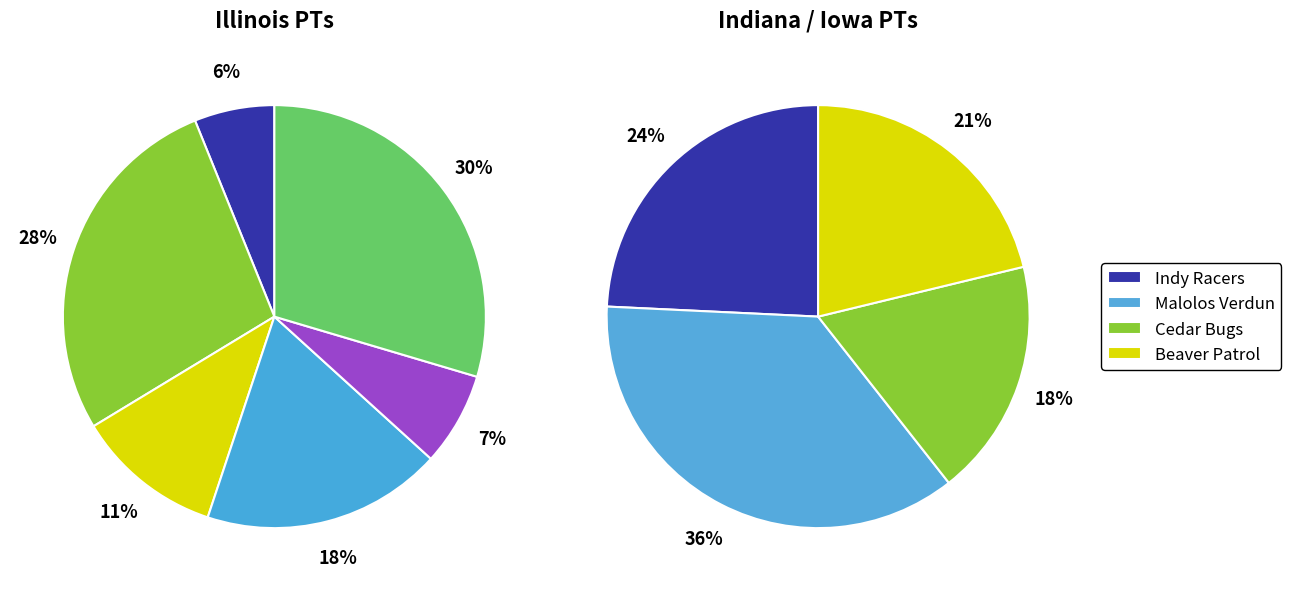

Does any single category account for the majority?

No